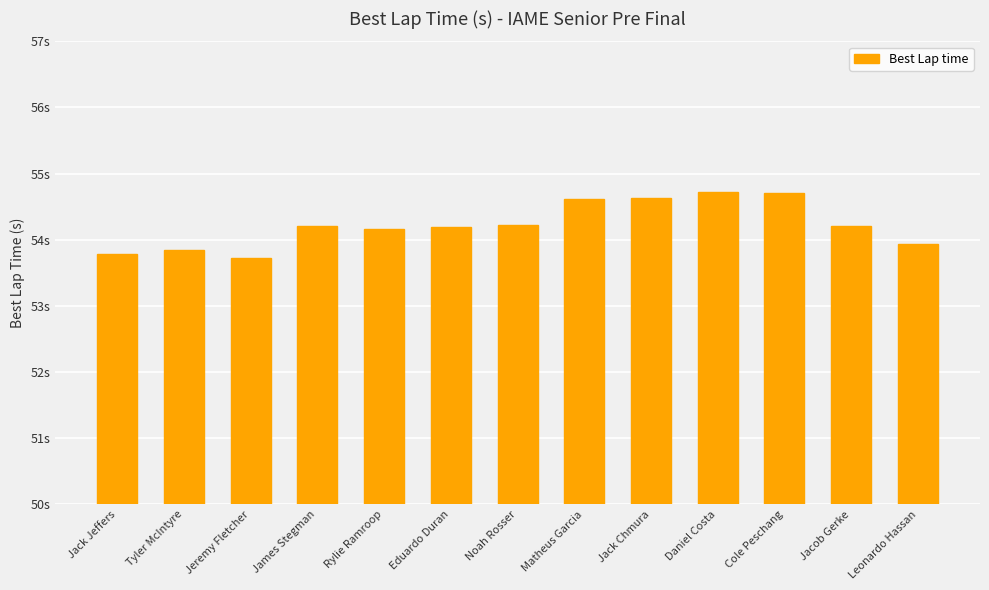

Where is the data nearest to the value 54?

Leonardo Hassan